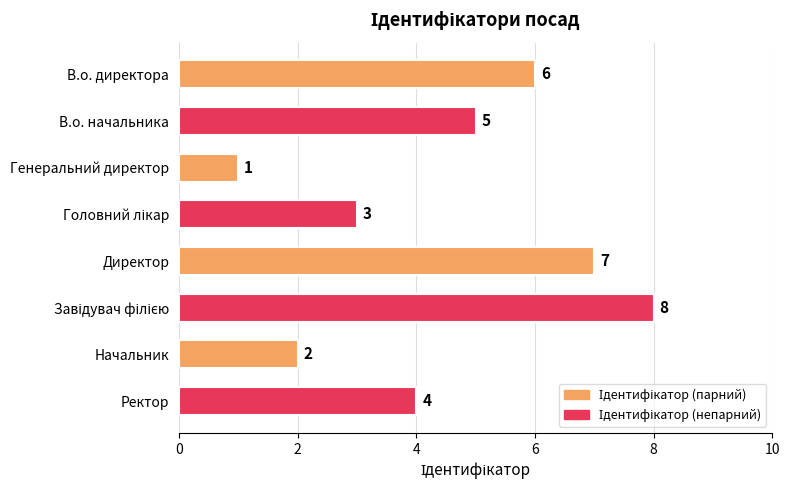

The value at Начальник is 3. True or false?

False